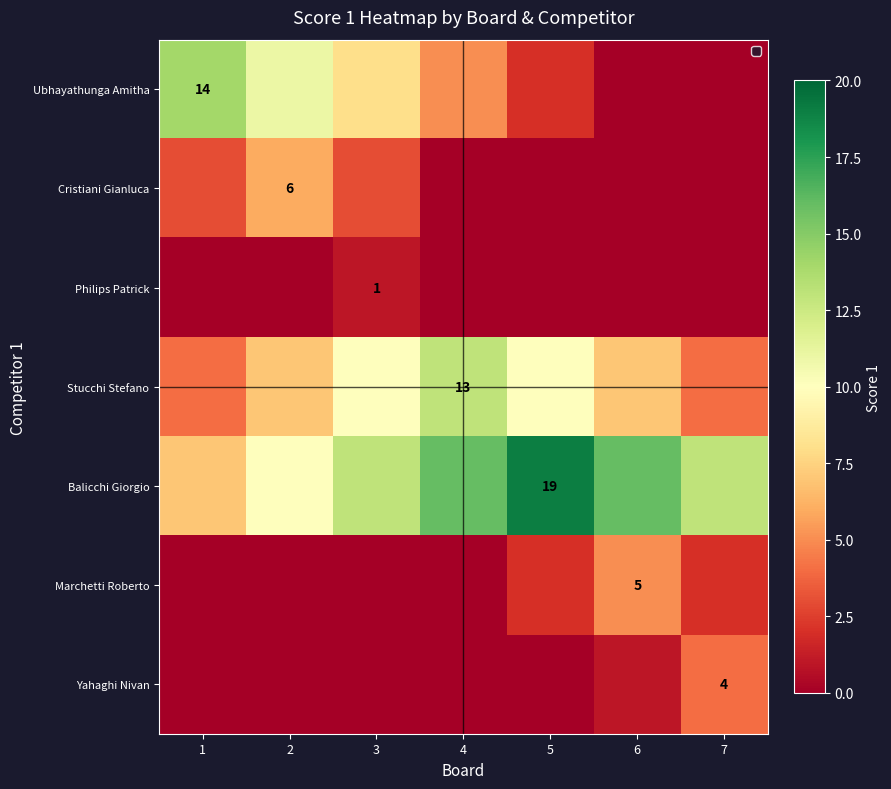

The Marchetti Roberto series shows 3 at 6. True or false?

False